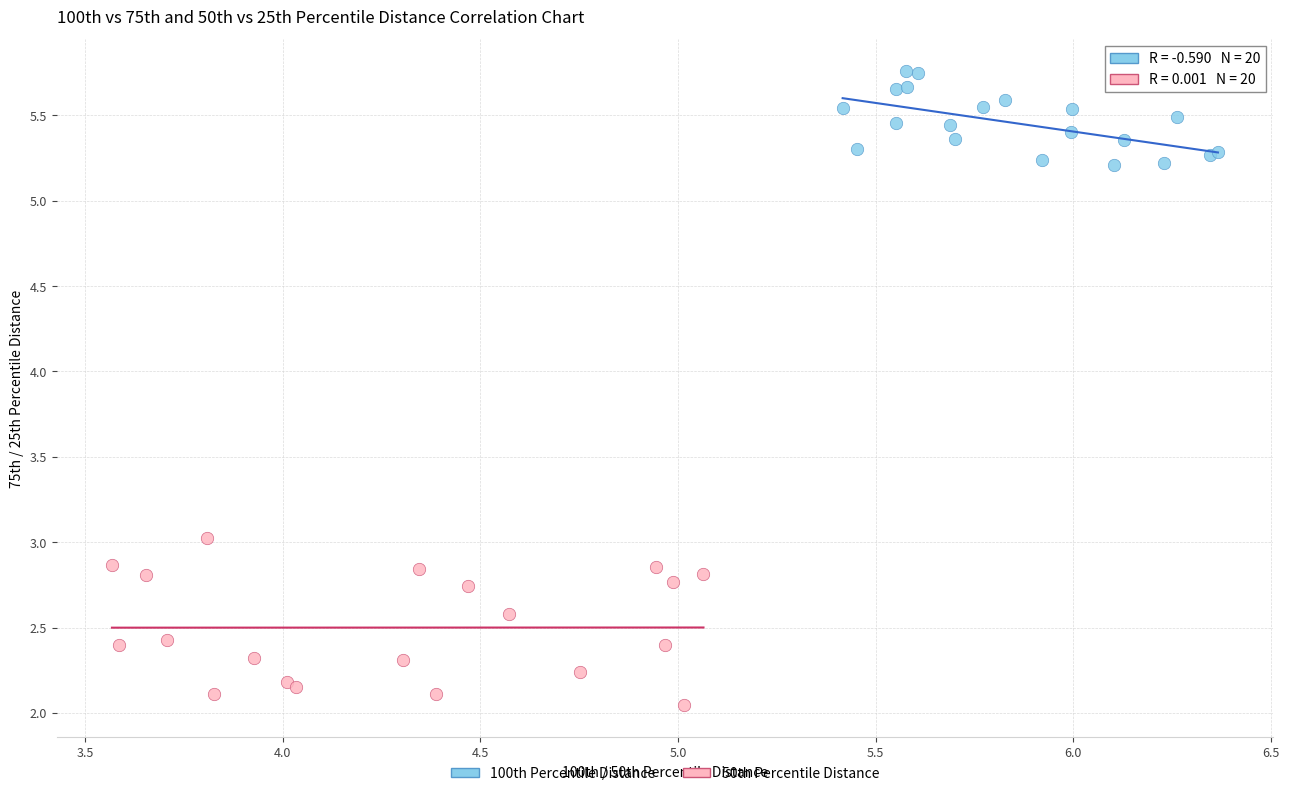

Which series has the widest spread of Y values?

50th Percentile Distance